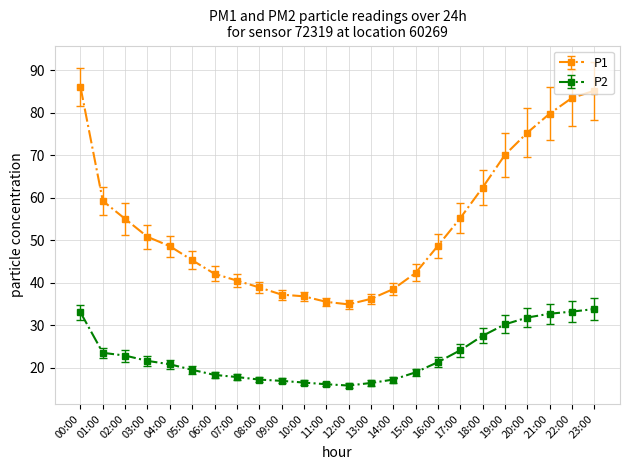

What is the difference between the second highest and second lowest values in the P2 series?

17.1